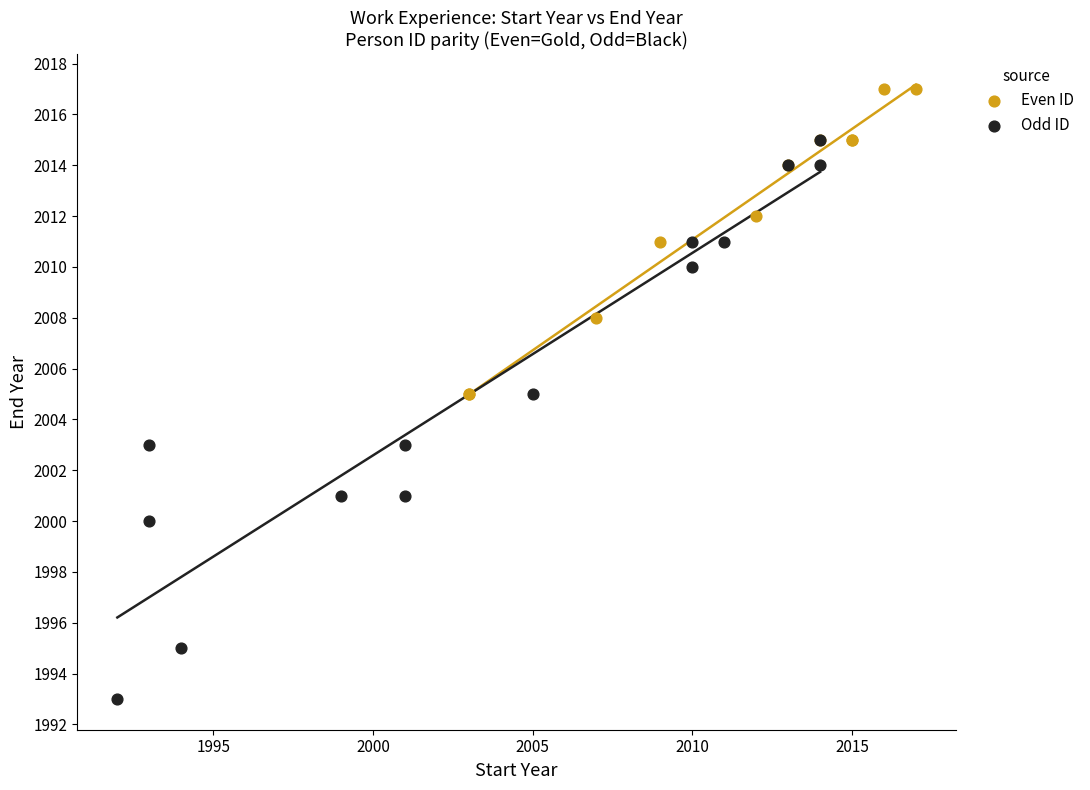

Which series has the largest Y range (max minus min)?

Odd ID